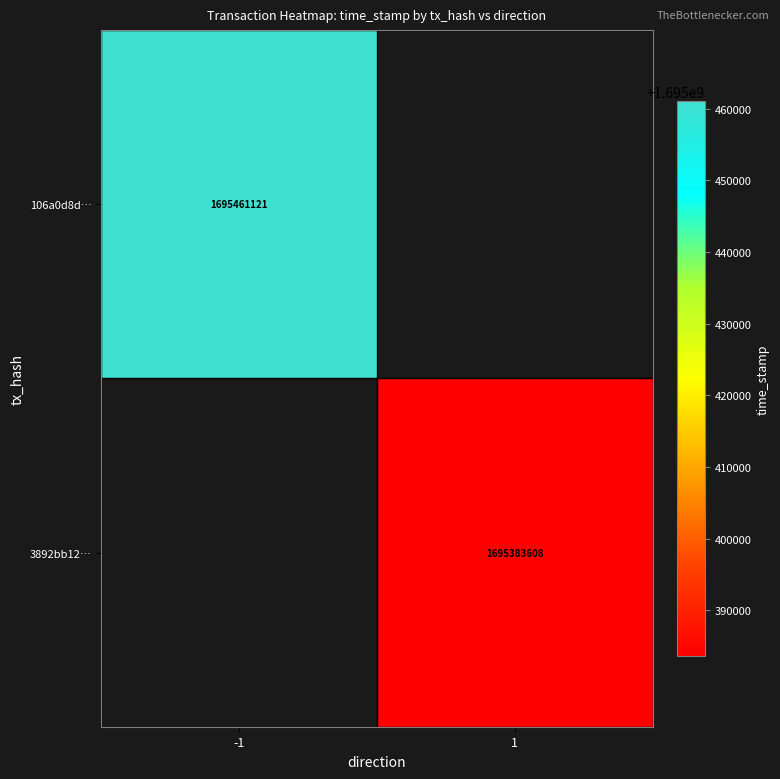

Is it true that 3892bb12… equals 1076621383.3 at 1?

False